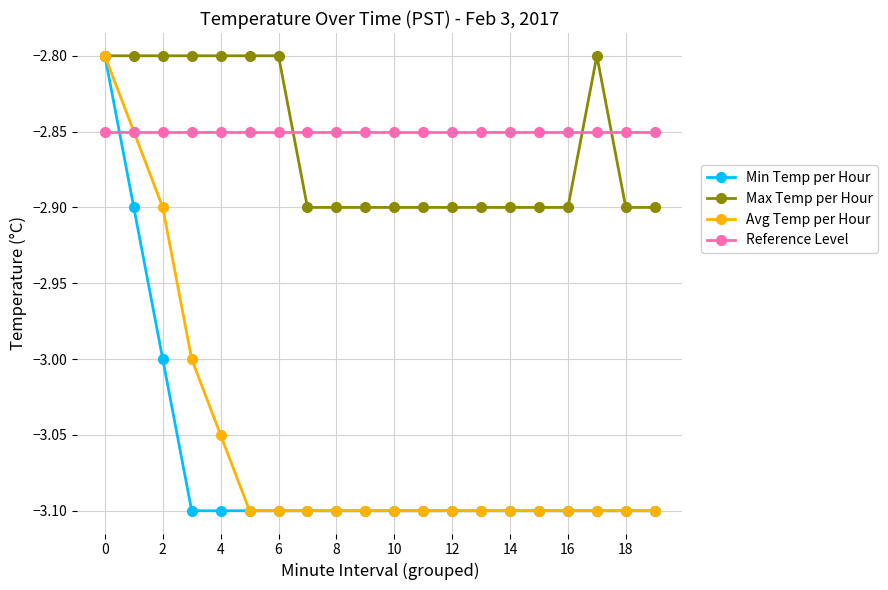

What is the maximum value for Avg Temp per Hour?

-2.8